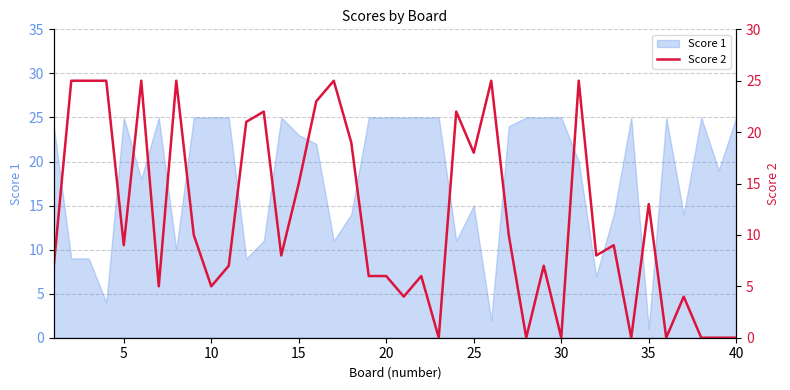

What is the difference between the maximum and minimum values?

25